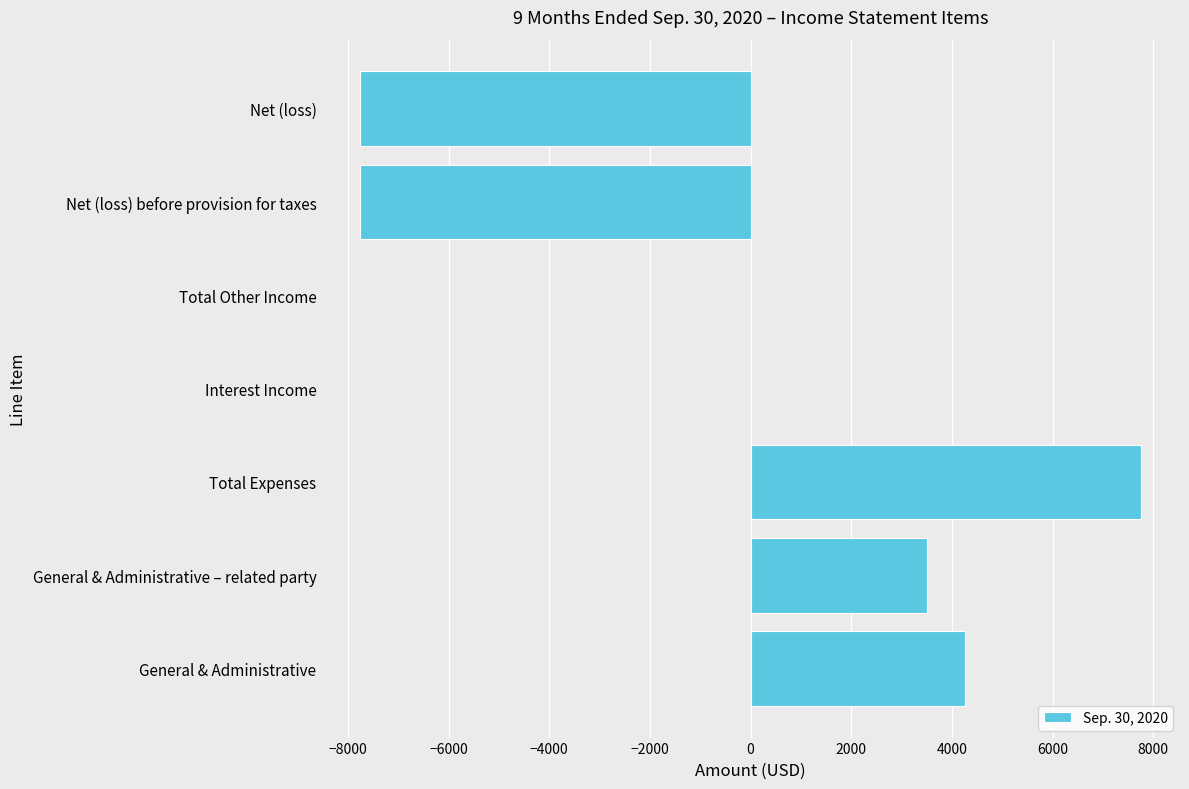

What is the greatest value displayed?

7754